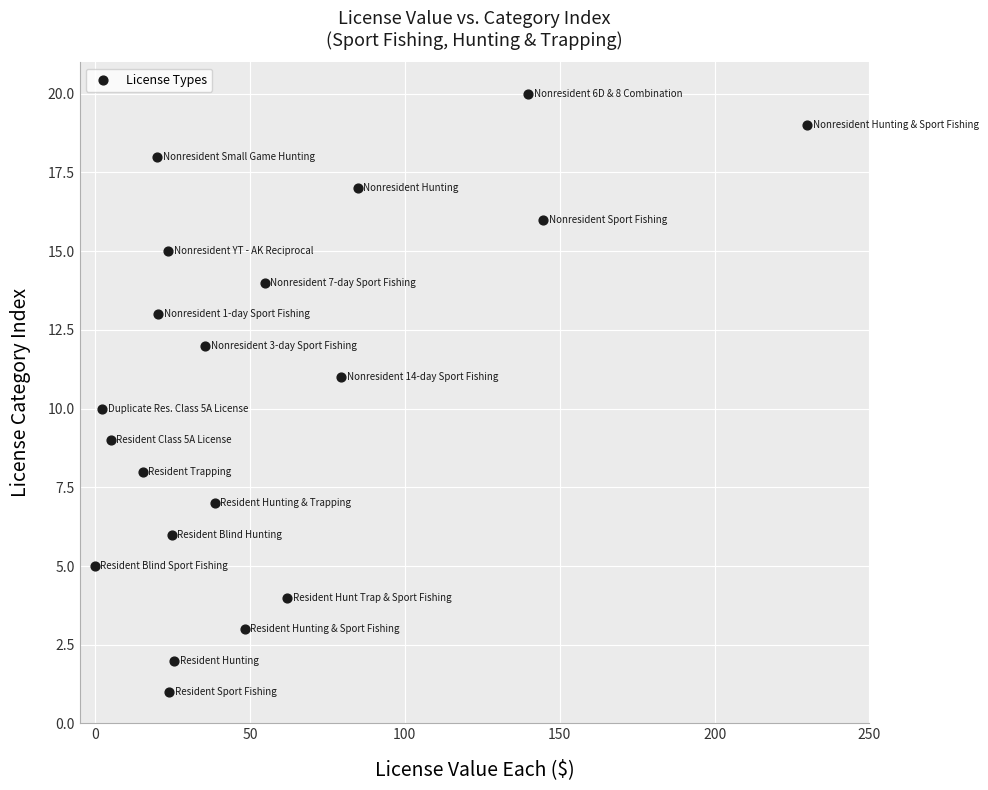

What is the range of Y values (max minus min)?

19